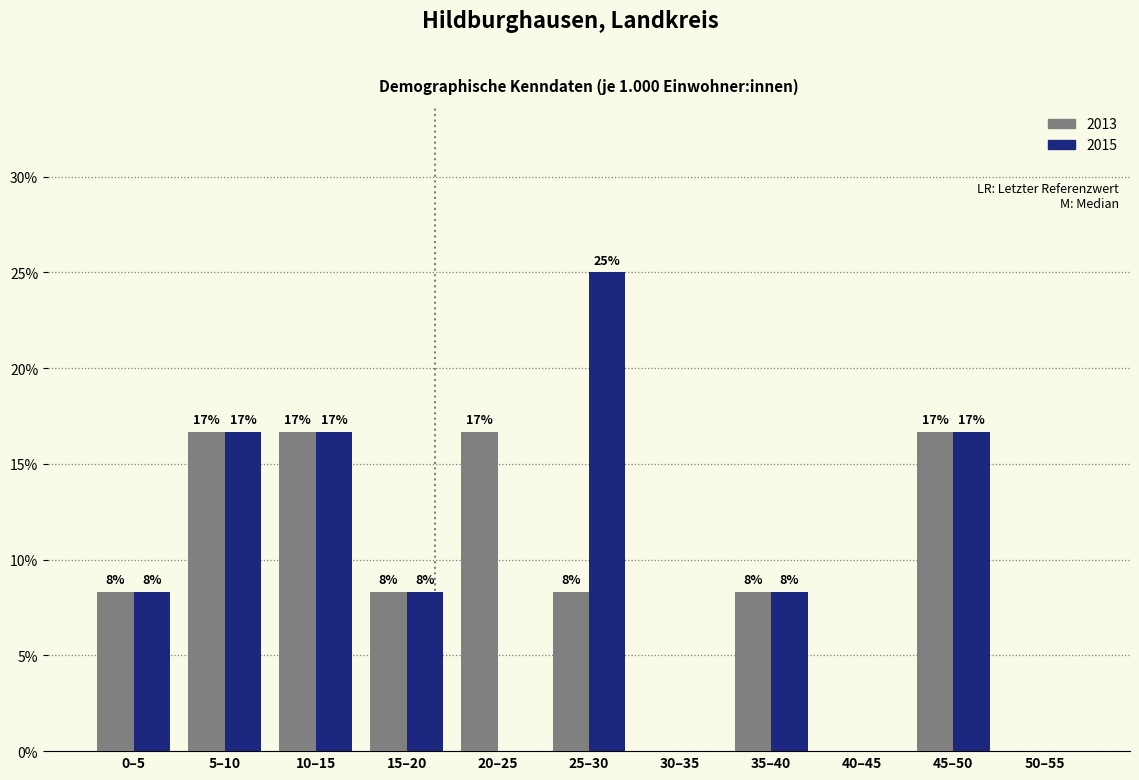

How many groups of bars are there?

11